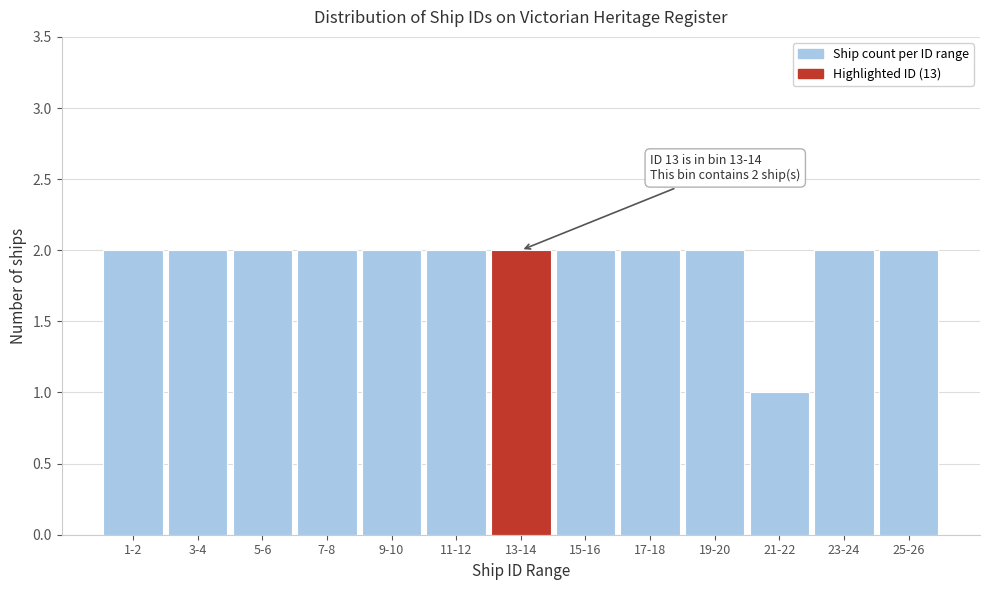

Reading left to right, what are all the values shown in this chart?

2	2	2	2	2	2	2	2	2	2	1	2	2